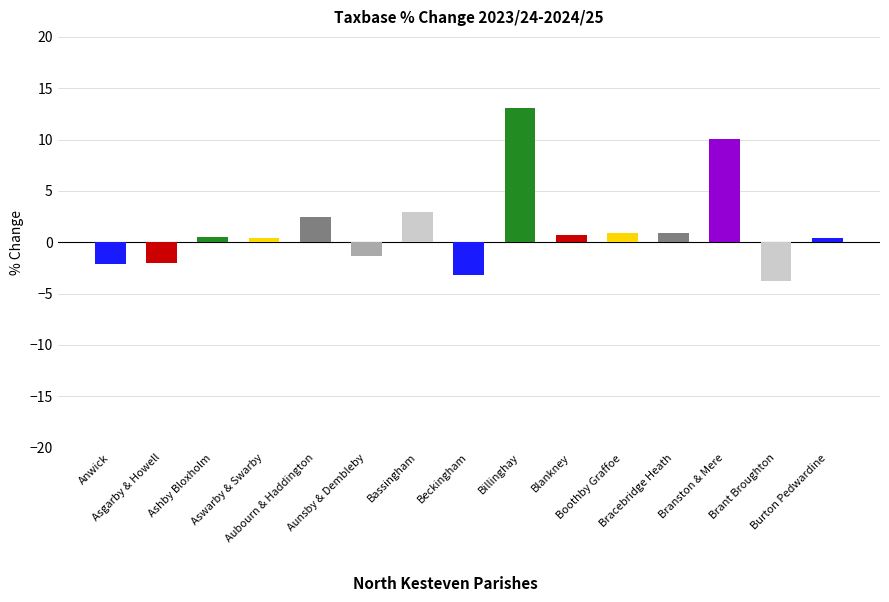

What is the value of the 15th bar from the left?

0.4